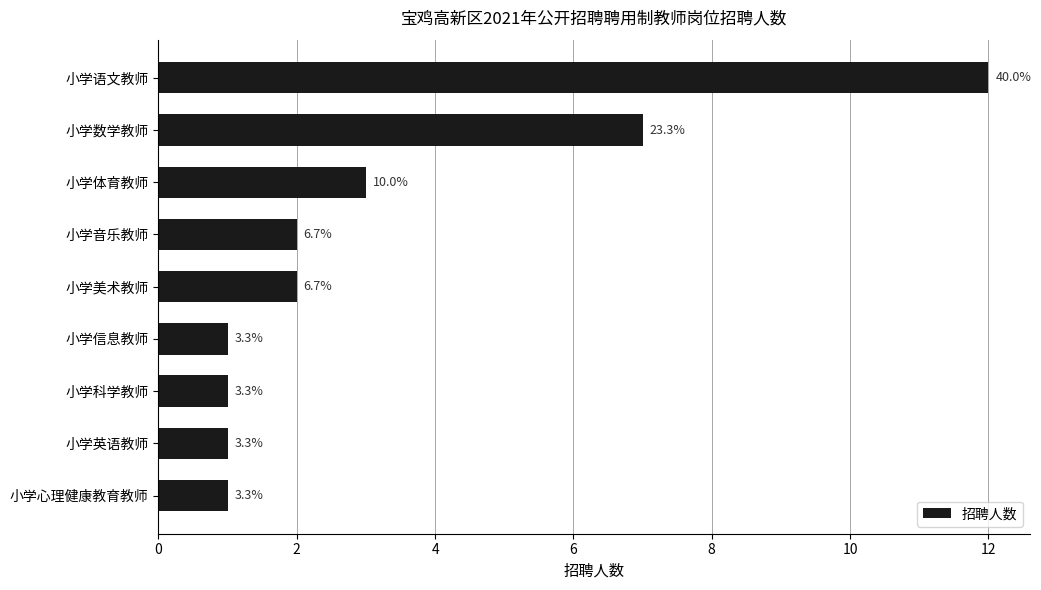

What is the smallest value displayed?

1